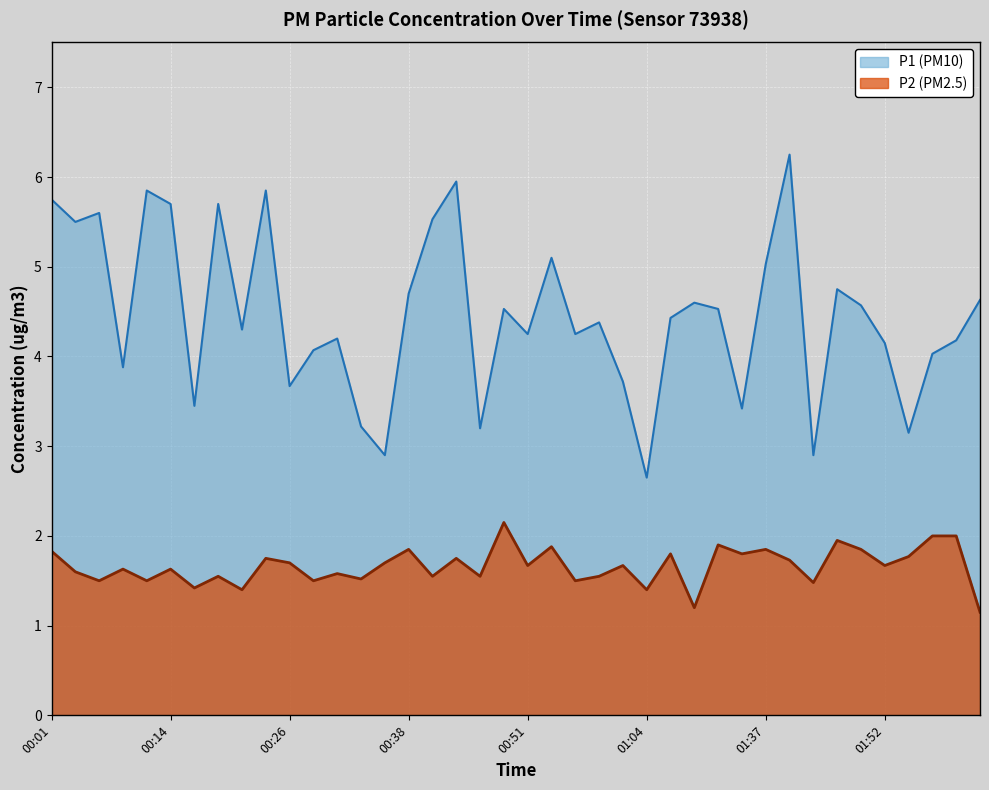

Where does the P1 series first go above 4?

00:01